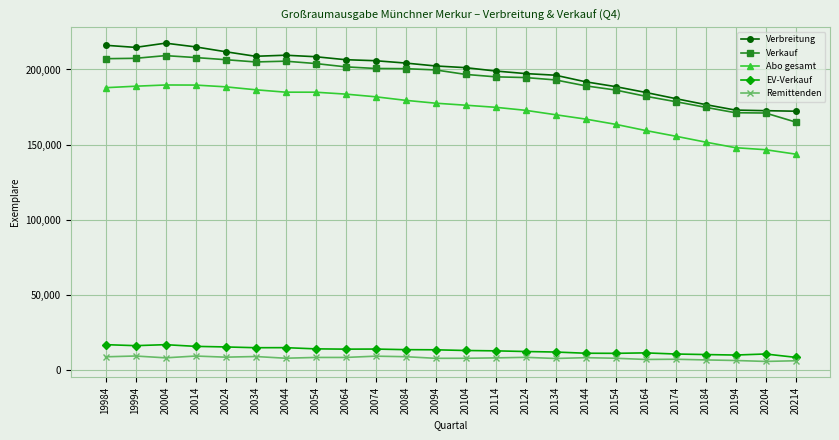

What are all the series names shown in the legend?

Verbreitung, Verkauf, Abo gesamt, EV-Verkauf, Remittenden